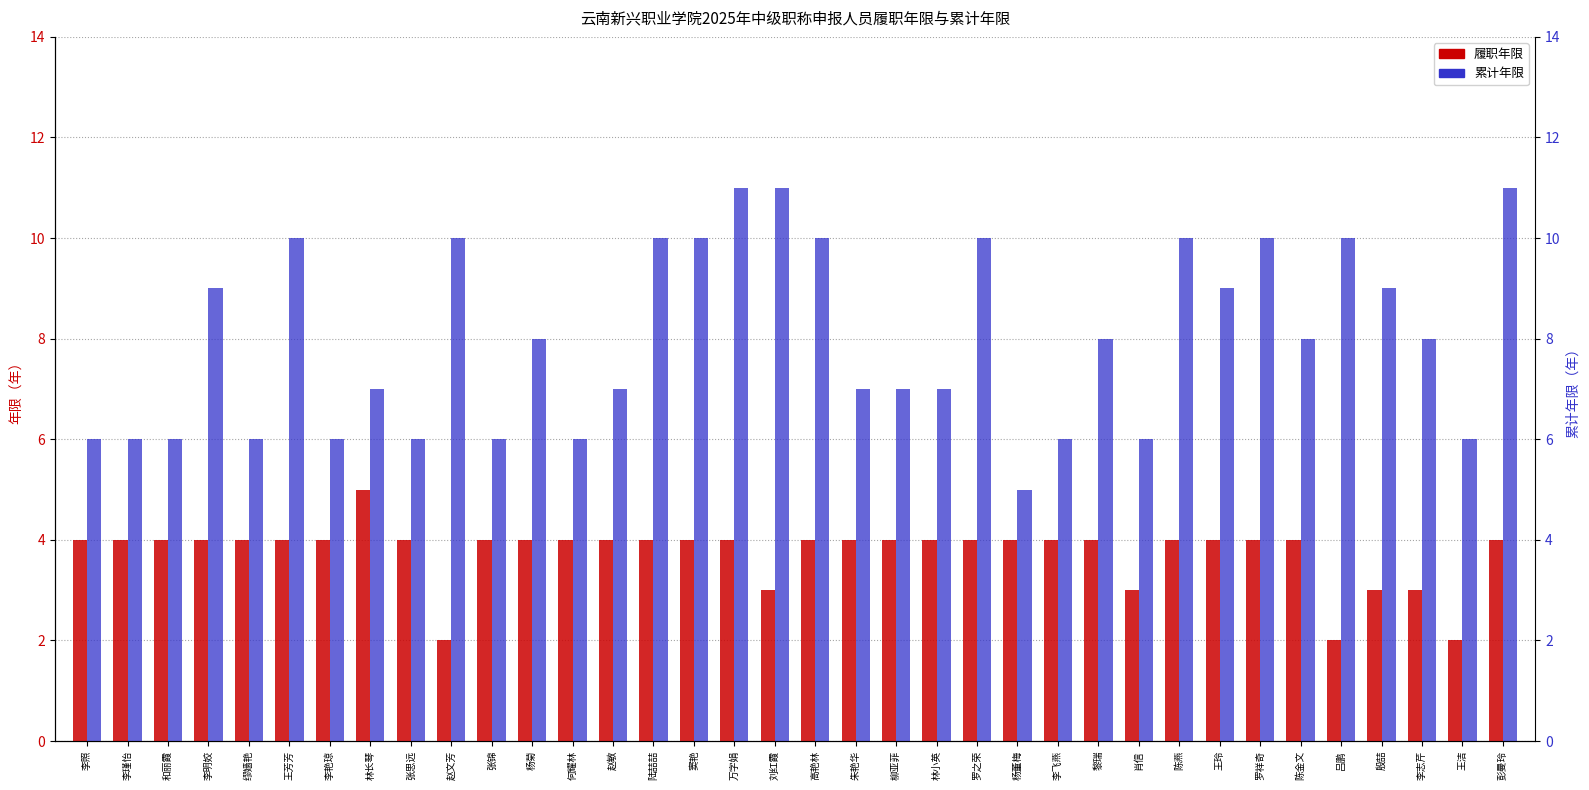

What is the smallest value displayed?

2